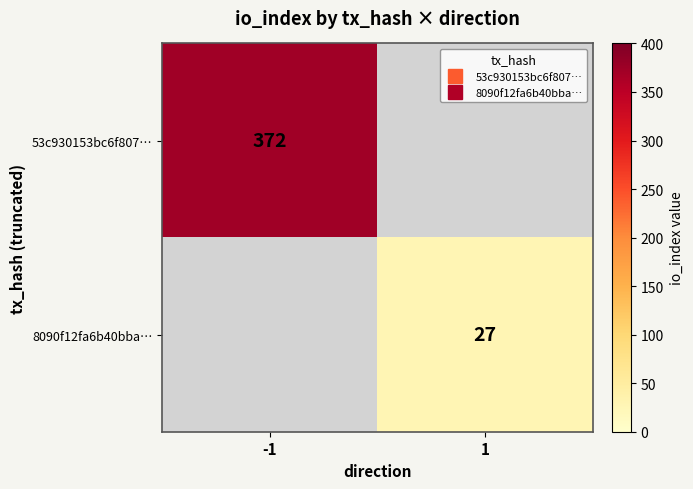

Is it true that 8090f12fa6b40bba… equals -13 at -1?

False